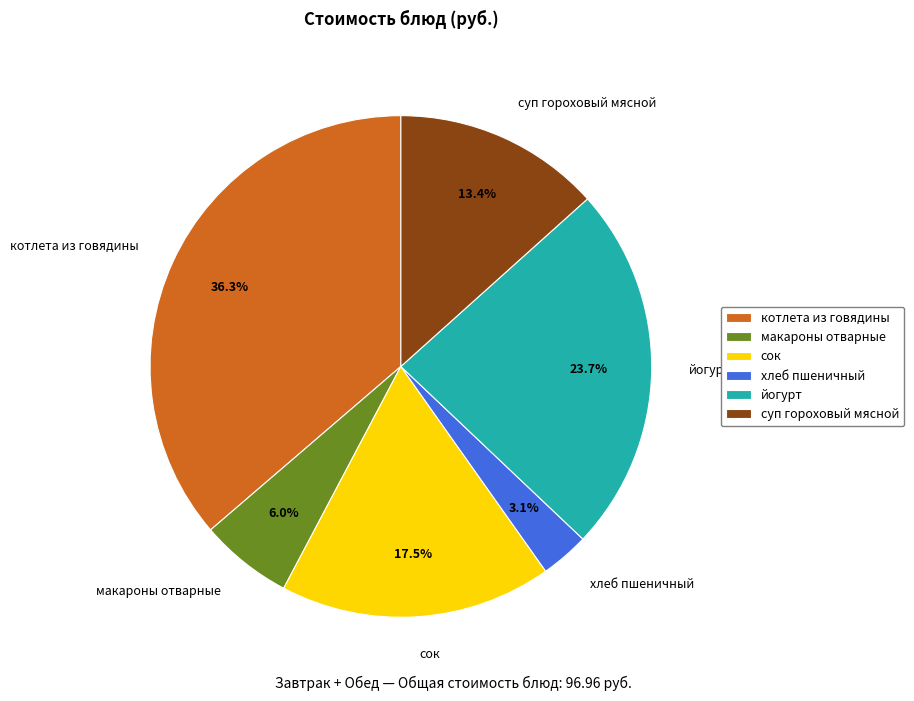

Count the number of slices in the pie.

6